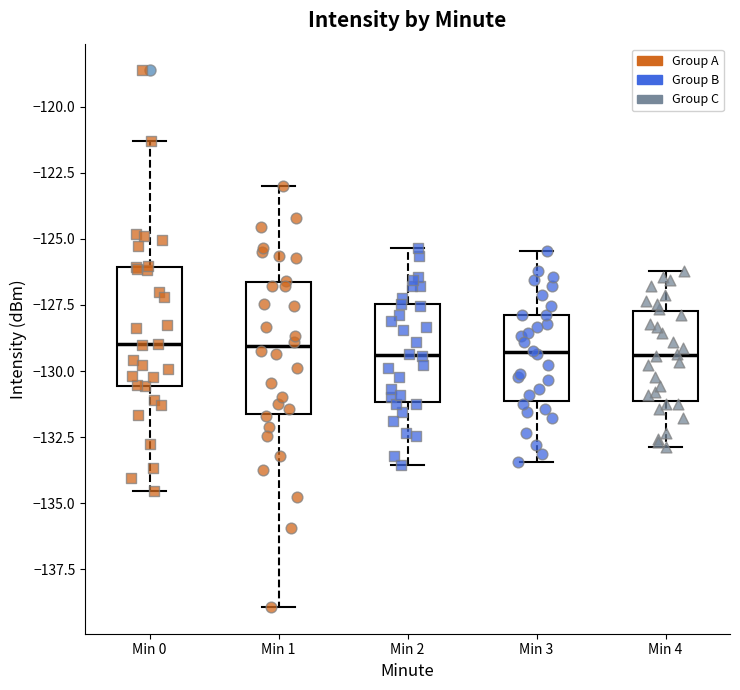

Comparing the boxes themselves (not the whiskers), which one is the tallest?

Min 1